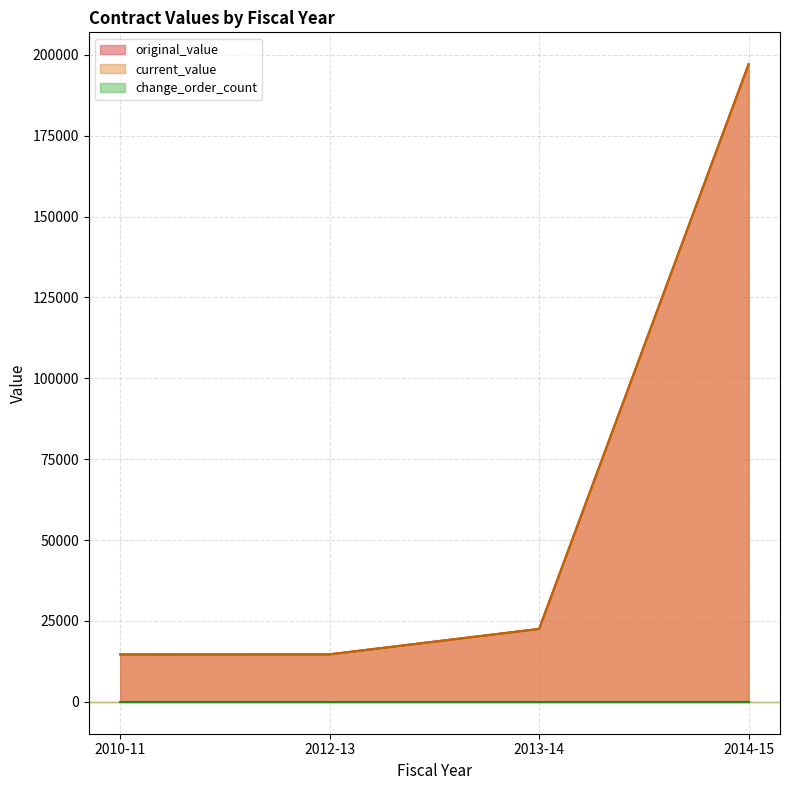

True or false: original_value and current_value cross at least once.

False